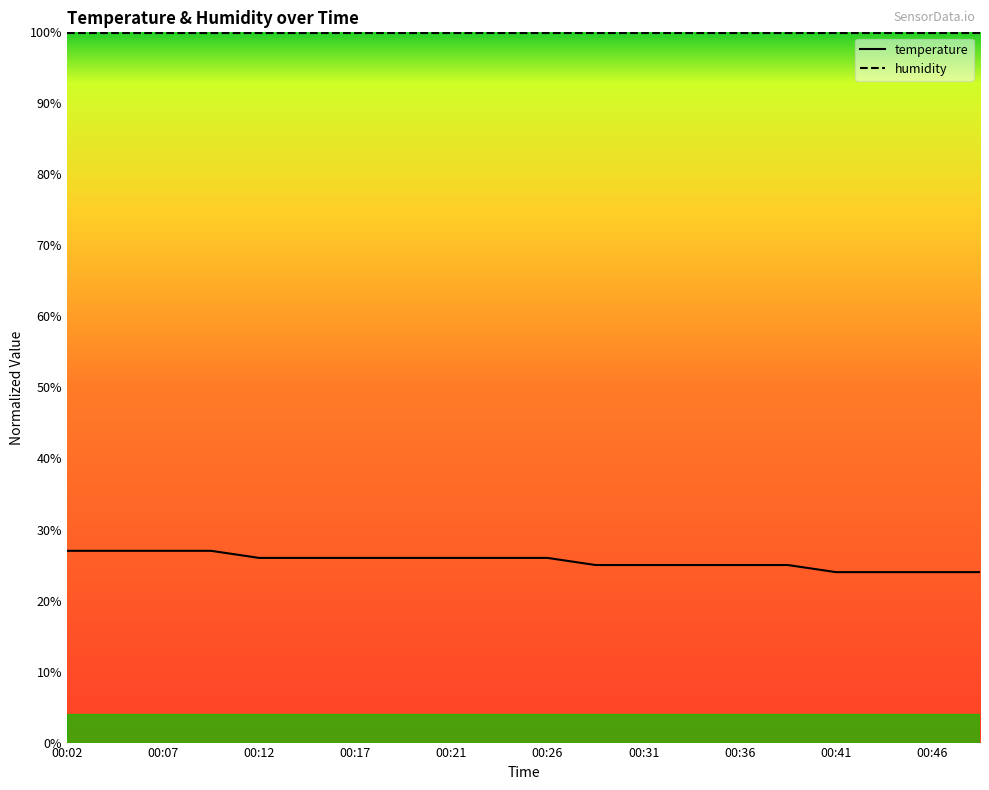

How many lines are shown in the chart?

2